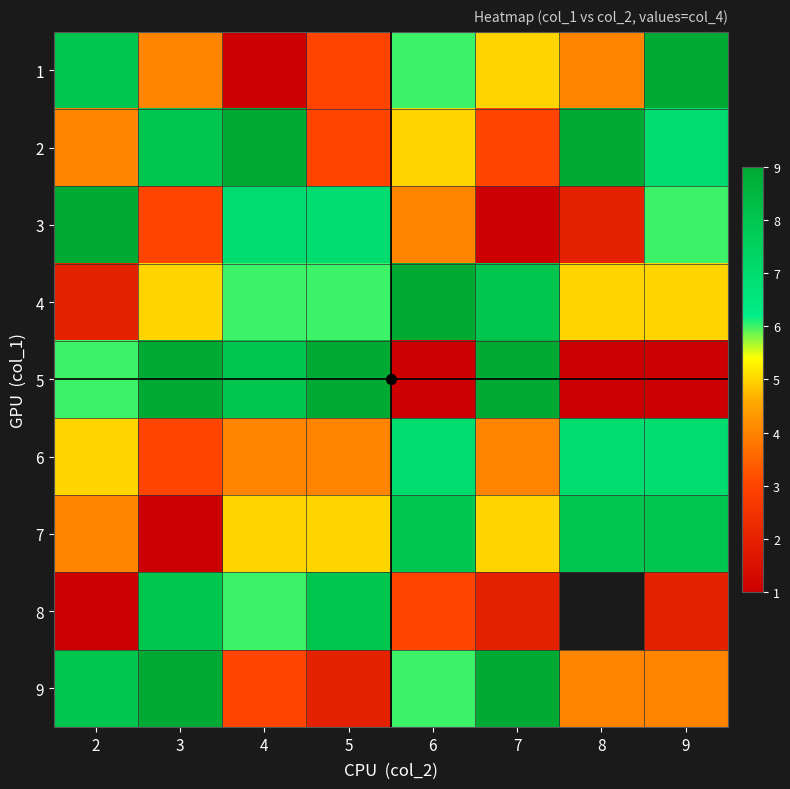

Is the value of 1 at 8 greater than the value of 6 at 7?

No